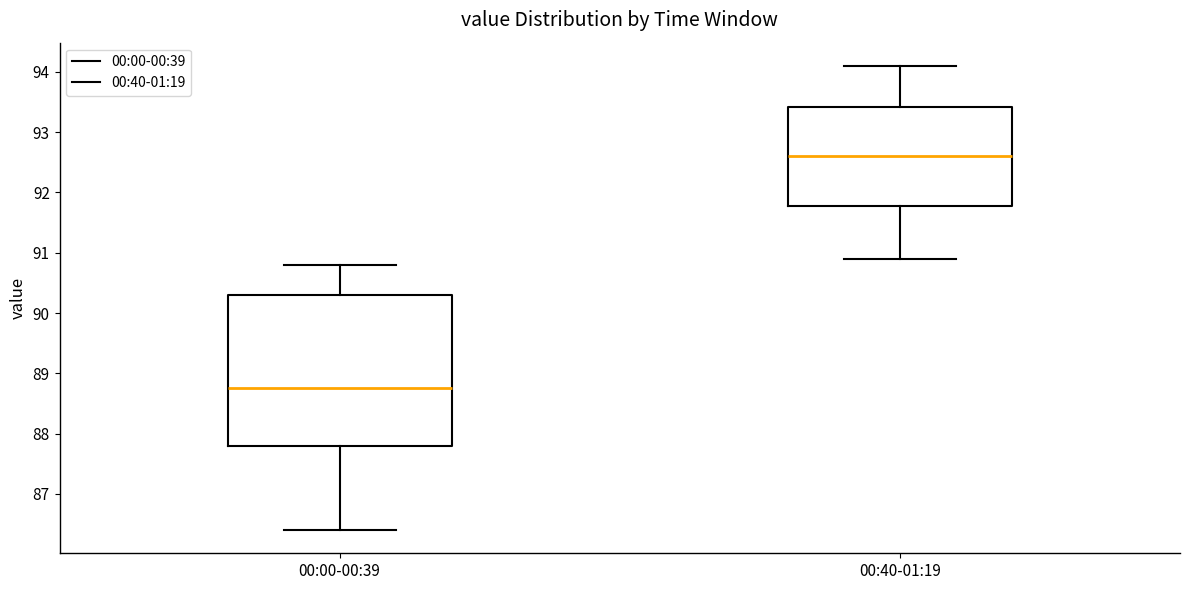

Reading left to right, transcribe this box plot: for each box, give where its median line is, the range the box spans, and where its two whiskers end, as read against the y-axis. The values are not printed on the chart, so give them approximately, as read against the axis.

00:00-00:39: median 88.8, box 87.8 to 90.3, whiskers 86.4 to 90.8
00:40-01:19: median 92.6, box 91.8 to 93.4, whiskers 90.9 to 94.1